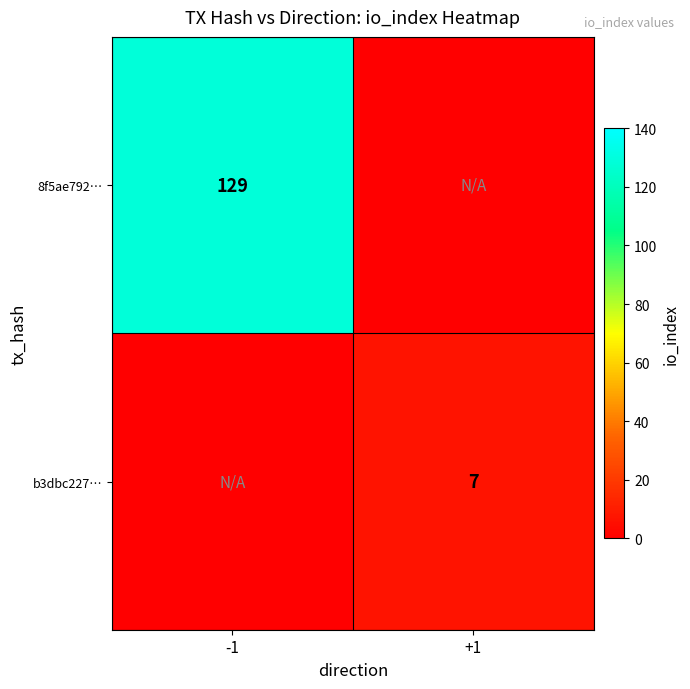

The 8f5ae792… series shows 129 at -1. True or false?

True